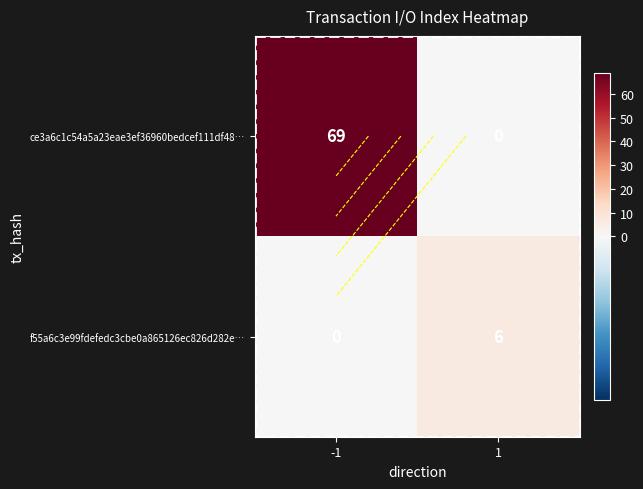

True or false: ce3a6c1c54a5a23eae3ef36960bedcef111df48… has a value of 69 at -1.

True